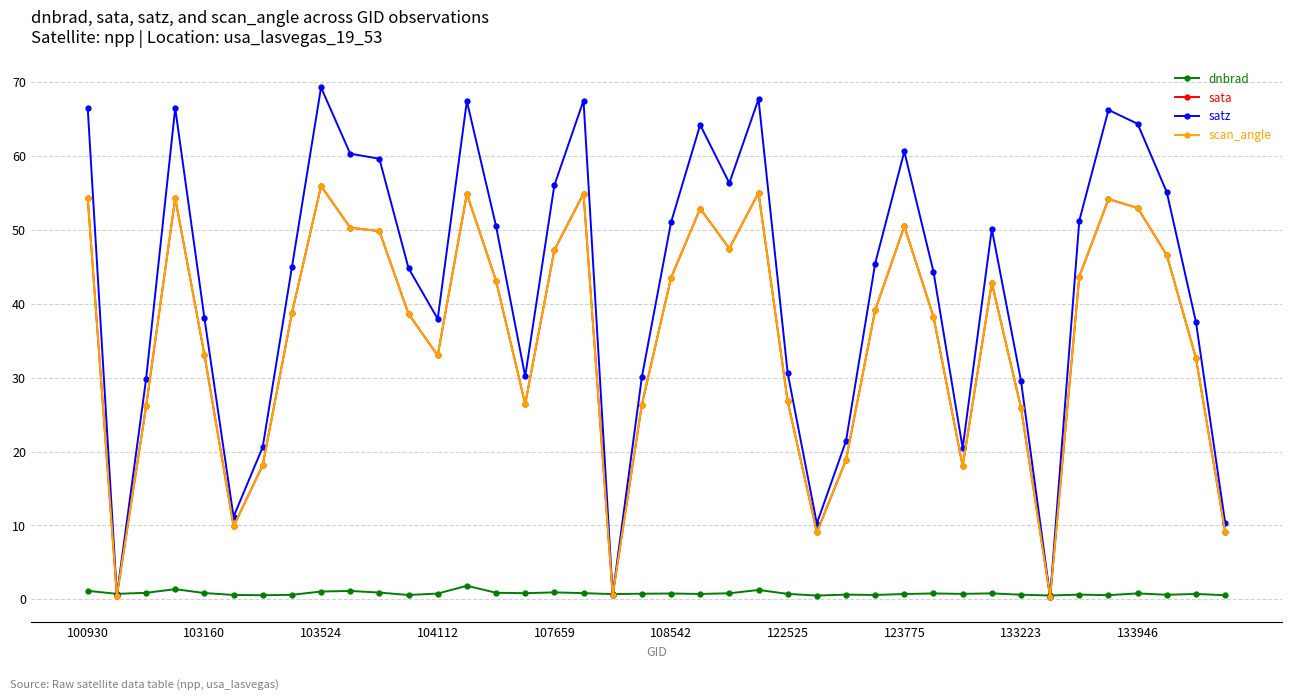

List the series in order of their peak value, highest first.

satz, sata, scan_angle, dnbrad